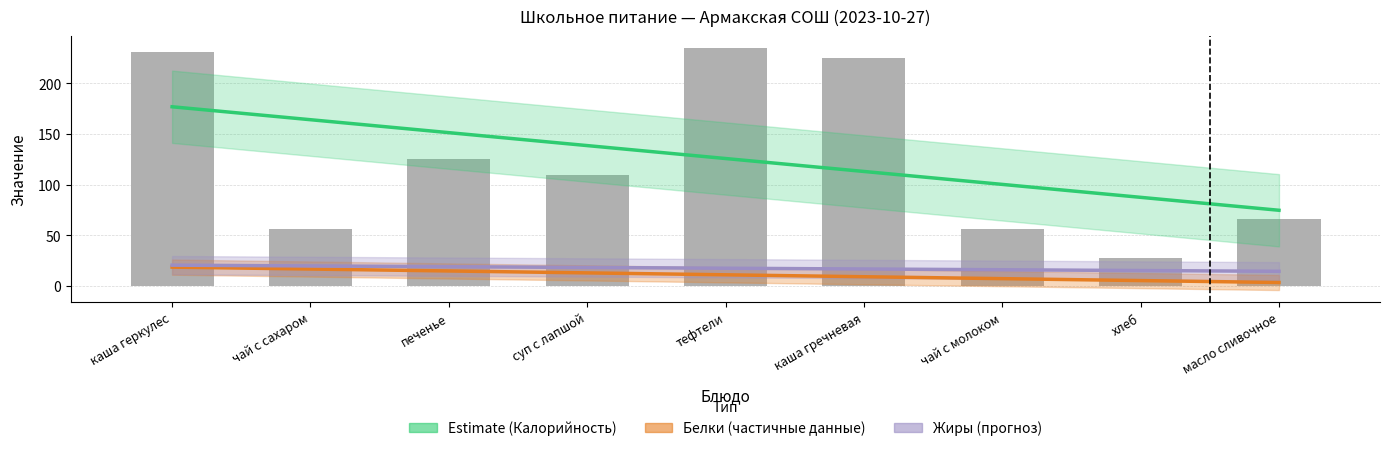

How many groups of bars are there?

9